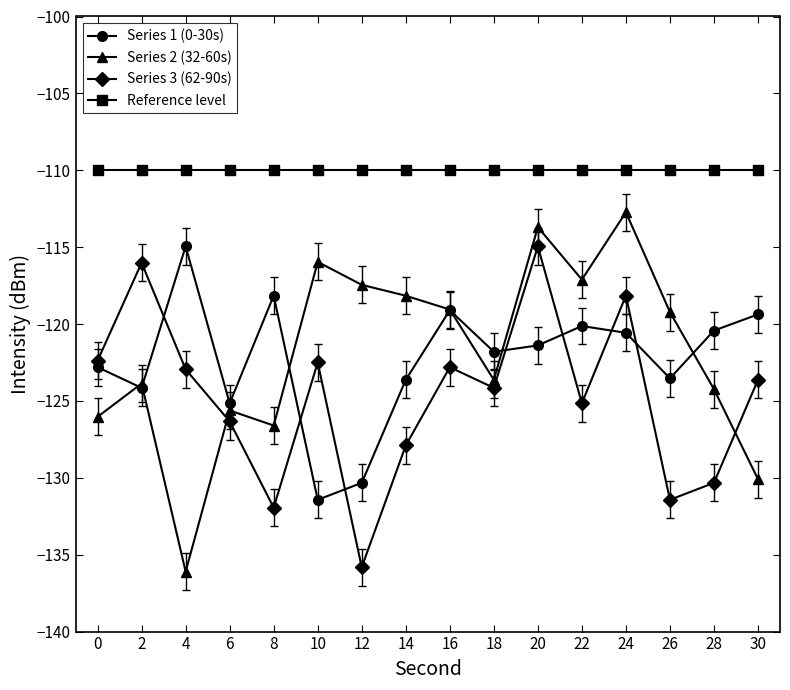

What is the sum of the Series 1 (0-30s) values at 2 and 4?

-239.1